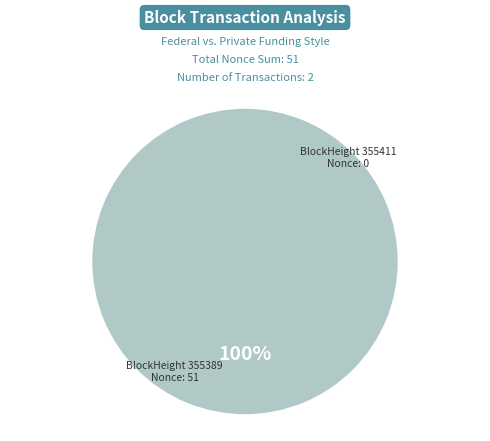

Which has a higher value, 355389 or 355411?

355389